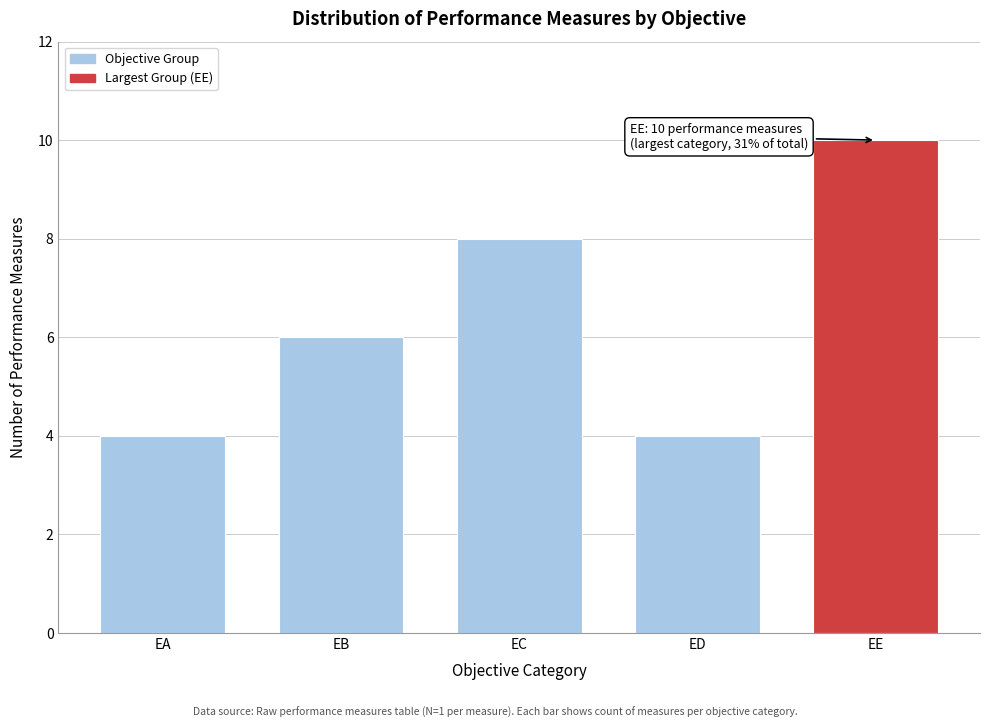

Reading right to left, what are all the values shown in this chart?

EE=10	ED=4	EC=8	EB=6	EA=4